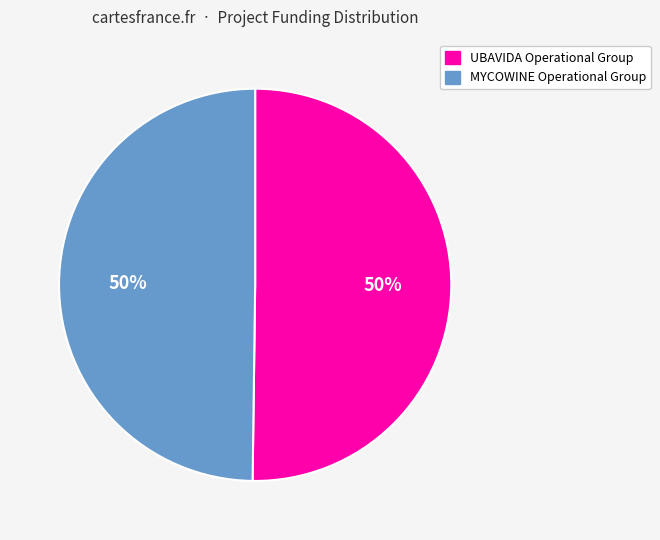

True or false: UBAVIDA Operational Group accounts for 57% of the total.

False